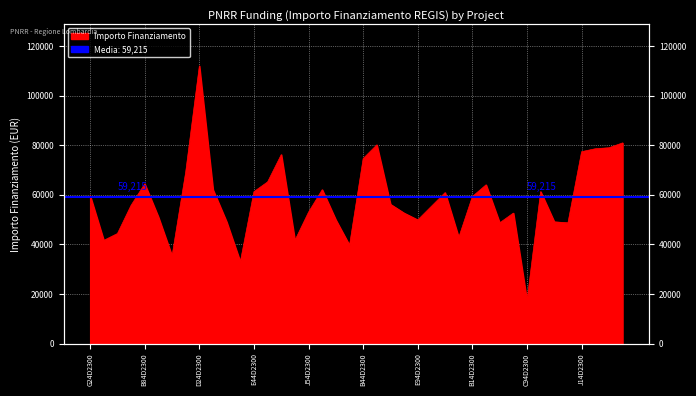

True or false: the data shows 55385.3 at H44D23003420006.

True